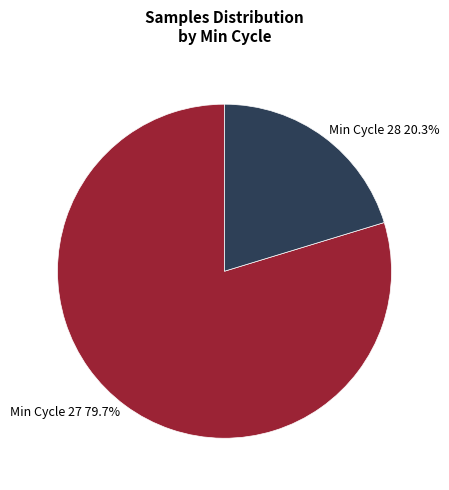

What is the majority slice?

Min Cycle 27 79.7%